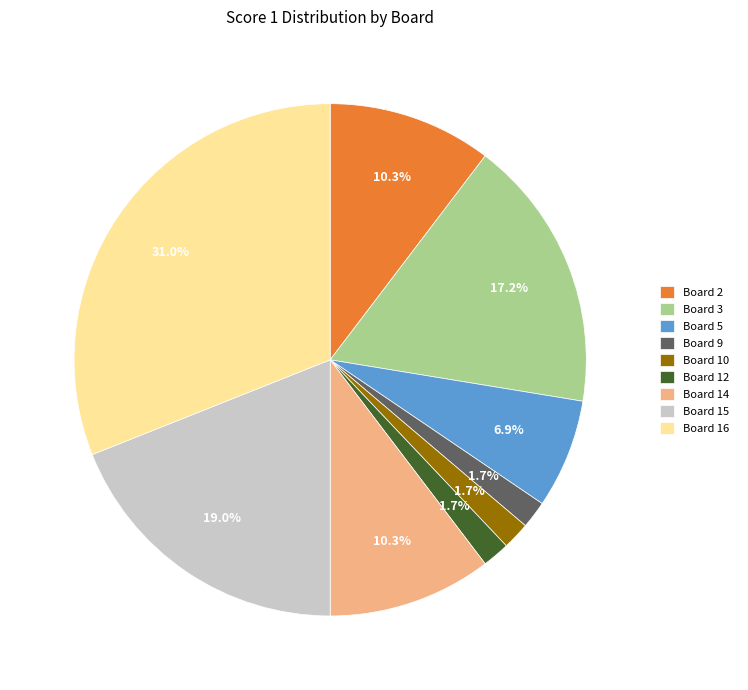

How much of the chart is everything except Board 14?

89.7%